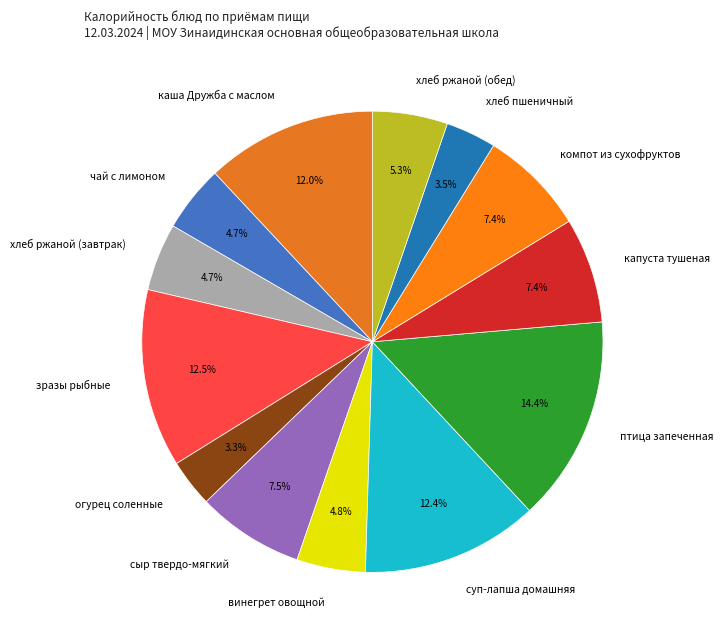

How many segments does this pie chart have?

13